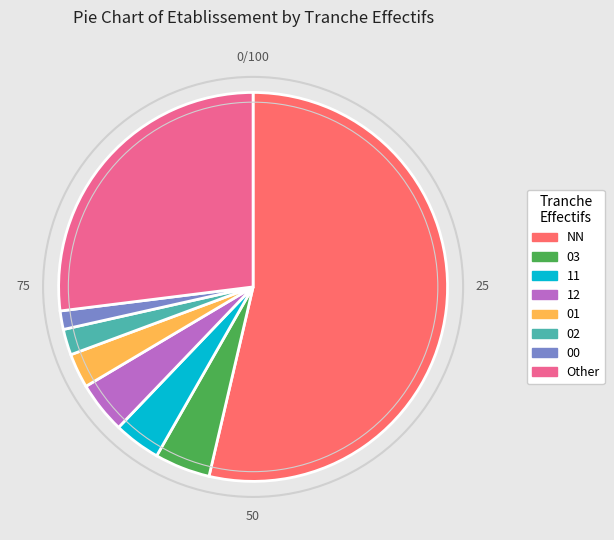

Is there any slice that represents more than half of the pie?

Yes